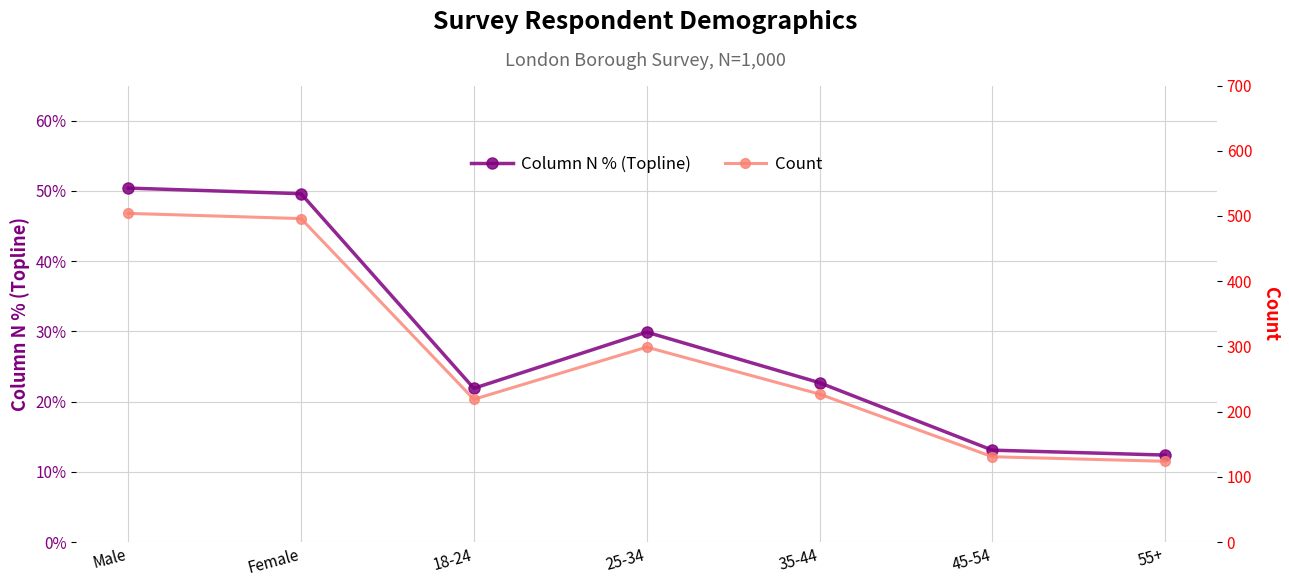

Reading left to right, what are all the values shown in this chart?

Column N % (Topline): Male=0.5	Female=0.5	18-24=0.2	25-34=0.3	35-44=0.2	45-54=0.1	55+=0.1
Count: Male=504.0	Female=496.0	18-24=219.0	25-34=299.0	35-44=227.0	45-54=131.0	55+=124.0